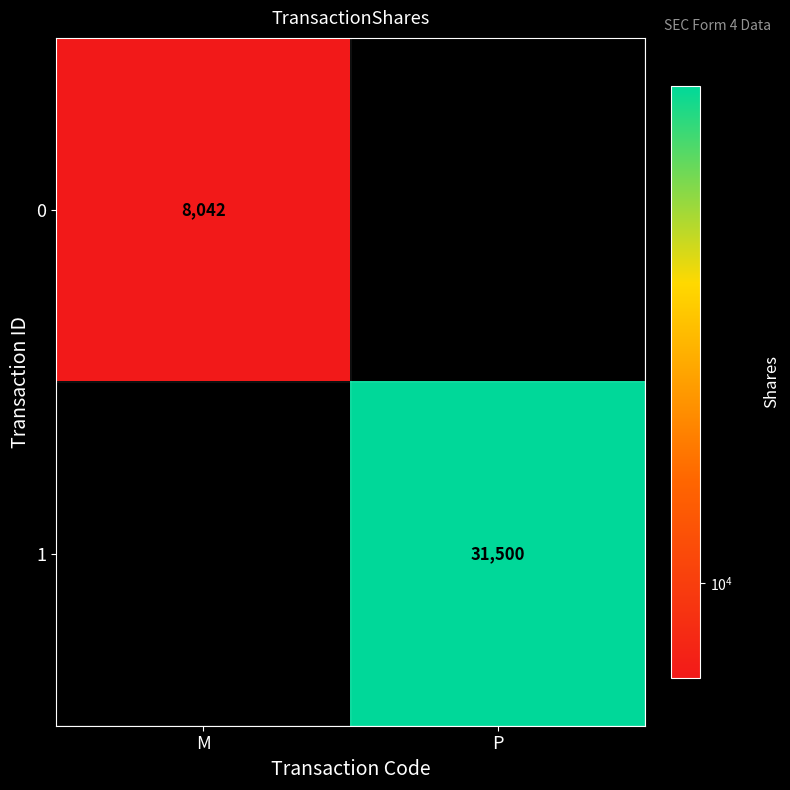

The value of 0 at M is 8042. True or false?

True